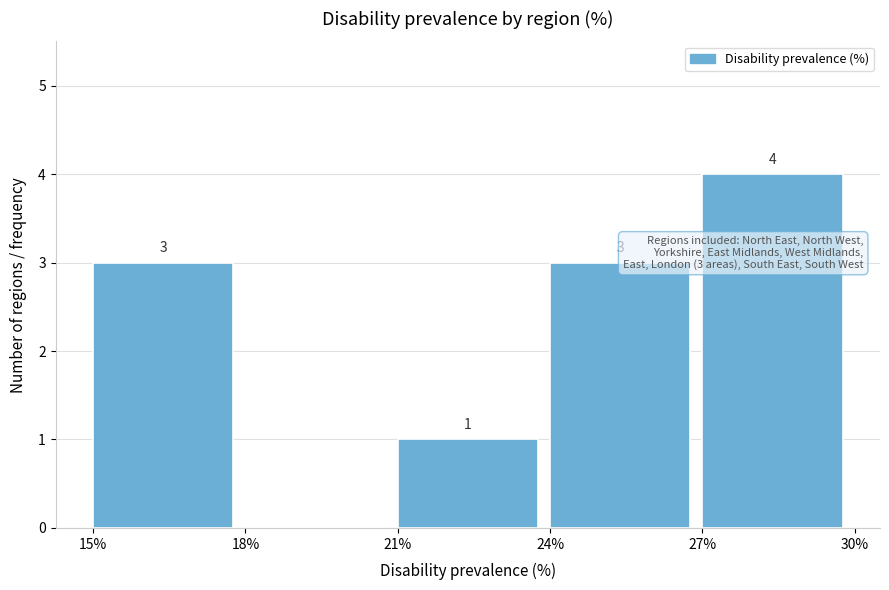

Over which range of the x-axis is the bar tallest?

27% to 30%